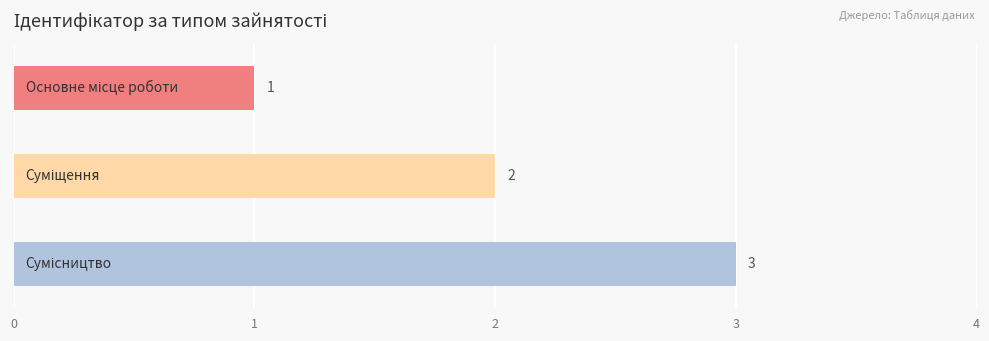

Count the values in the range 1 to 3.

3